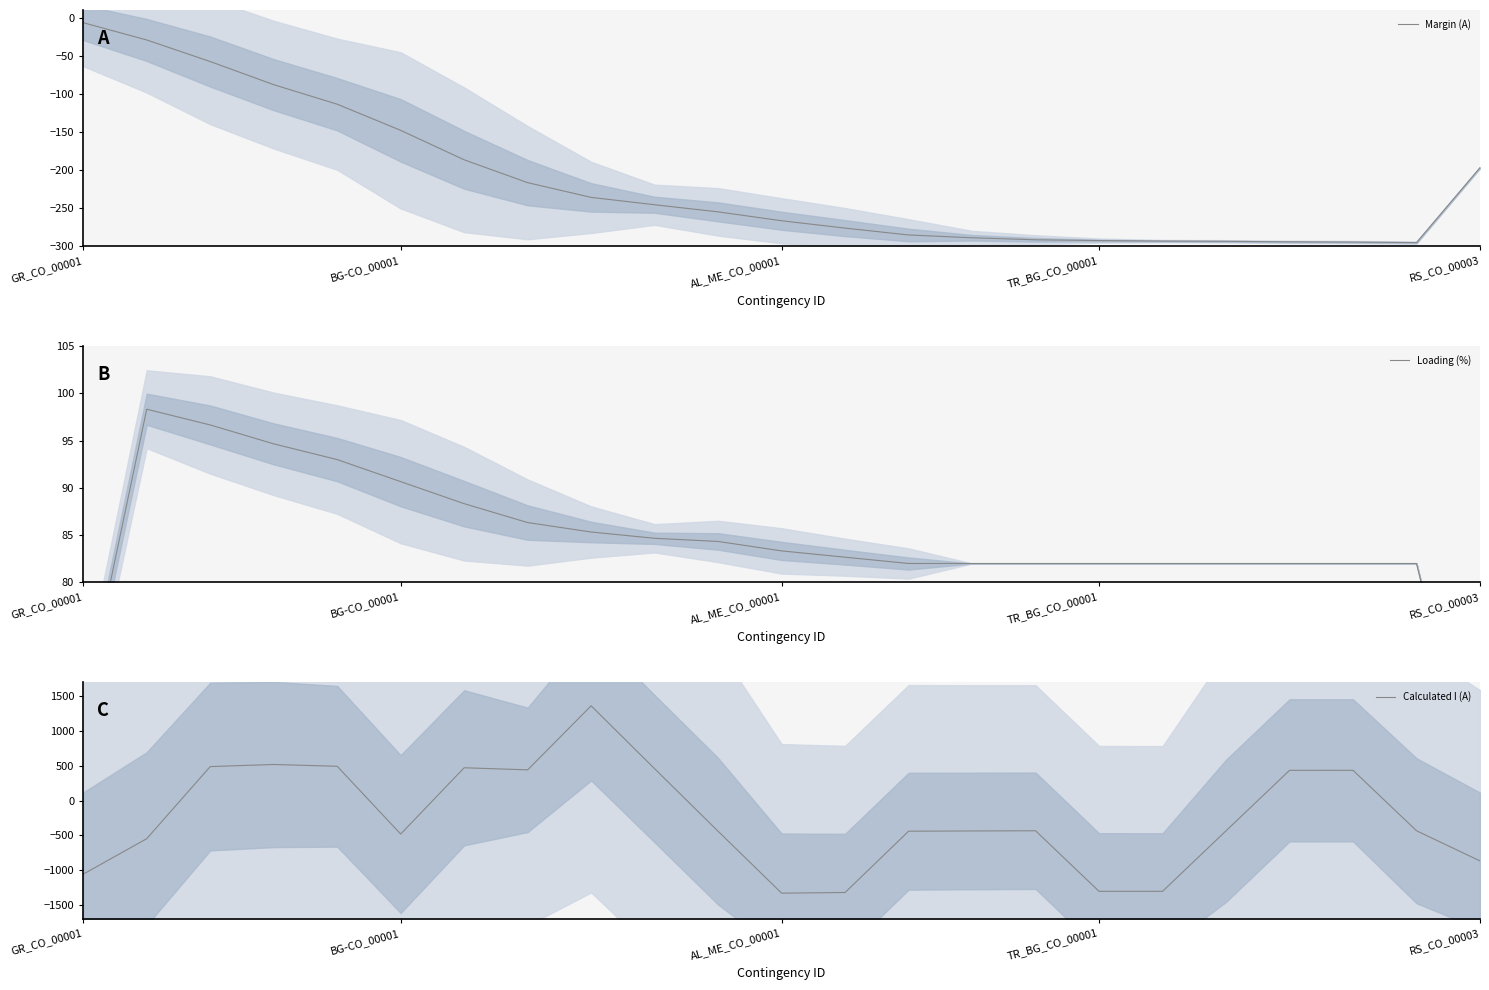

What is the difference between the highest and lowest values at 17?

1388.7